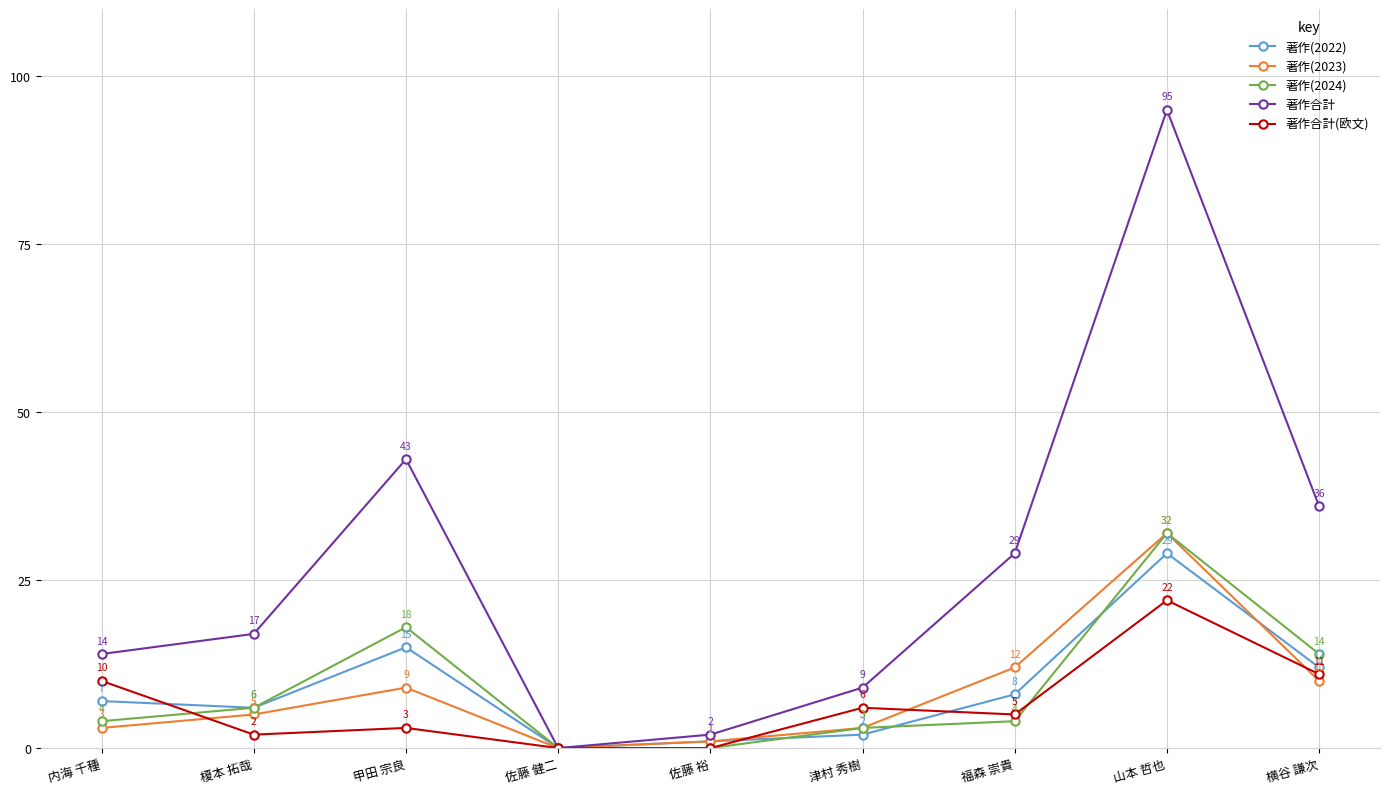

Which series has the widest spread of values?

著作合計